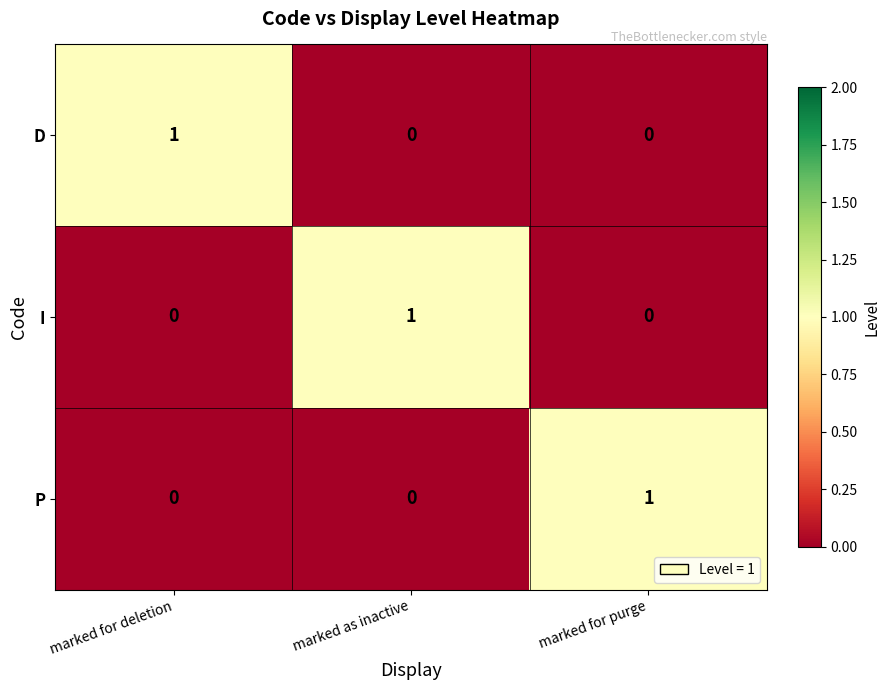

At which label does I reach its peak?

marked as inactive